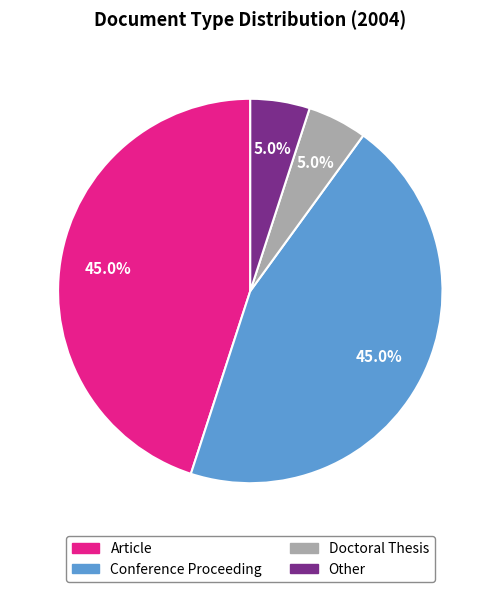

What percentage is NOT represented by Doctoral Thesis?

95.0%